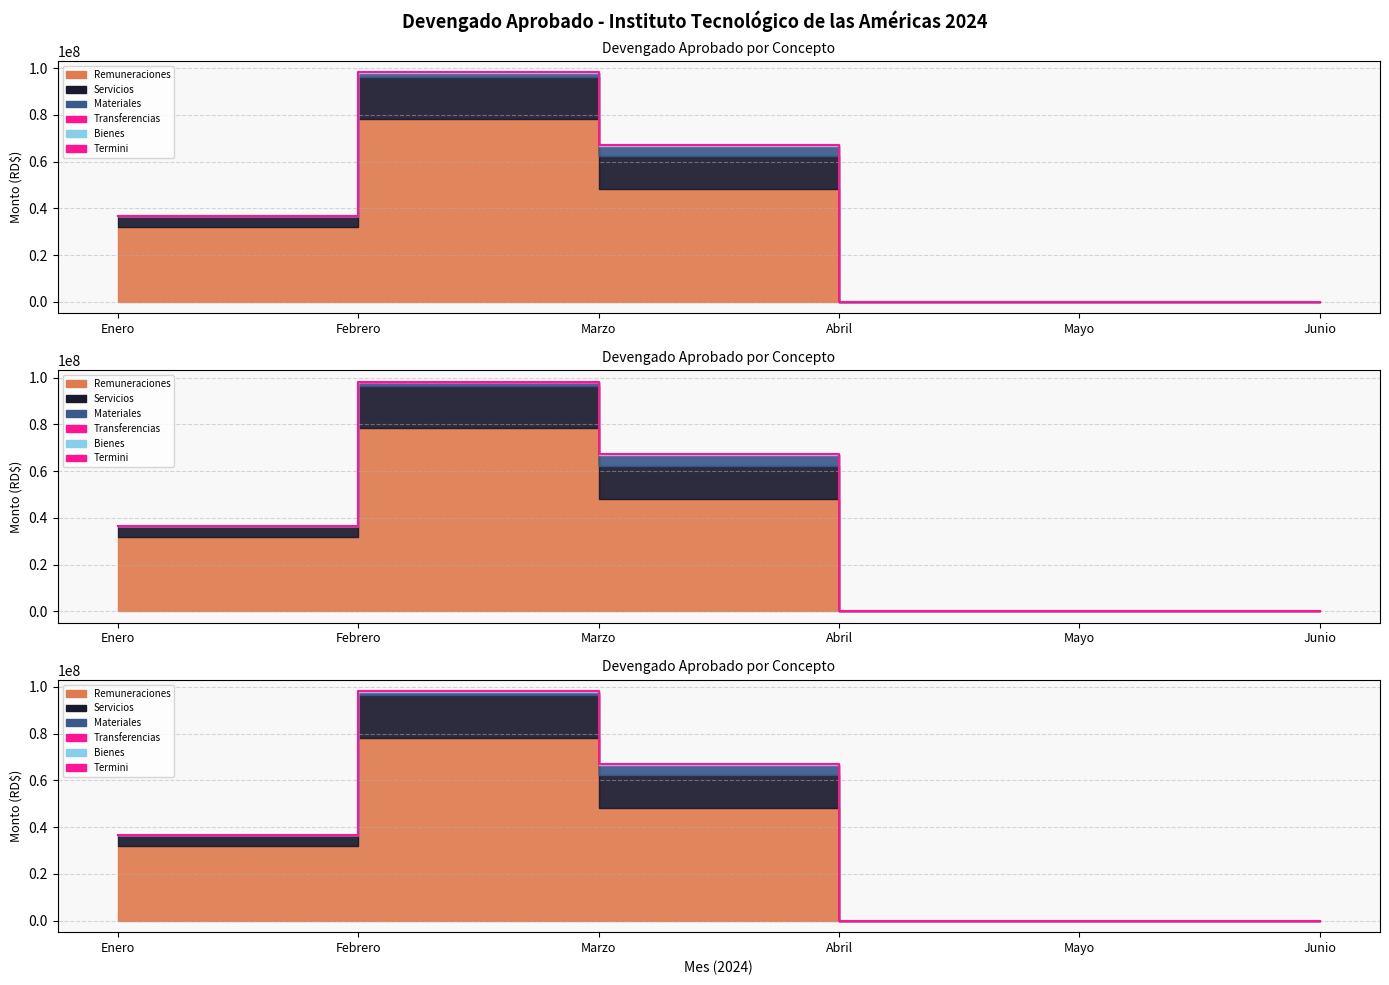

At which label does the data first exceed 36584165?

Enero